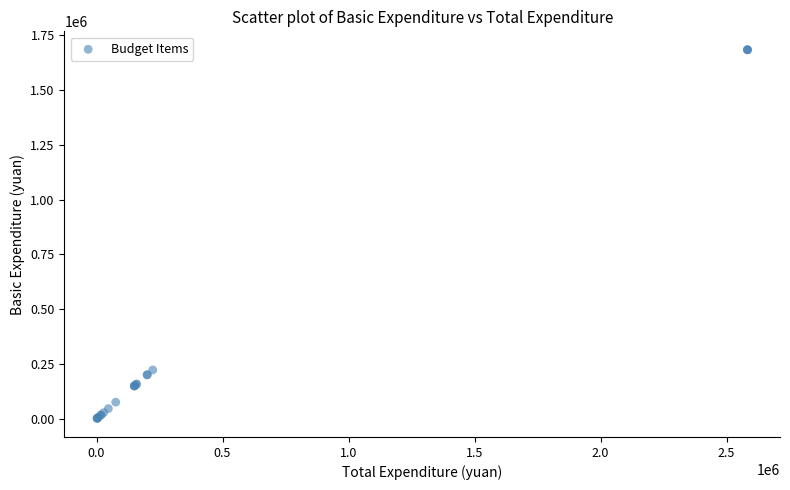

What Y value in the scatter plot is closest to 842111?

222963.5